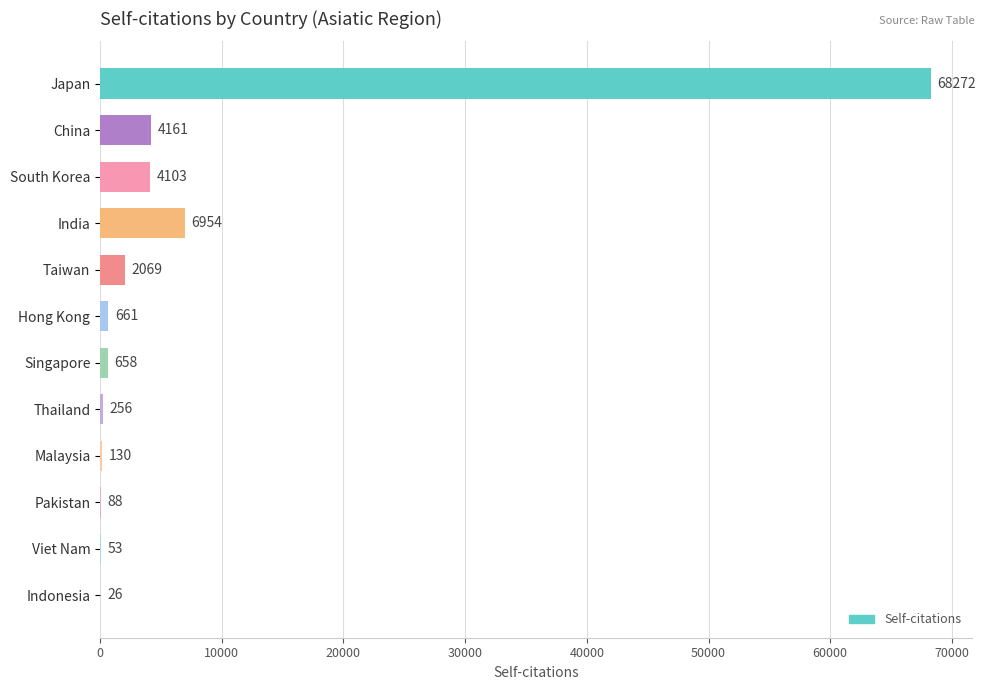

What is the greatest value displayed?

68272